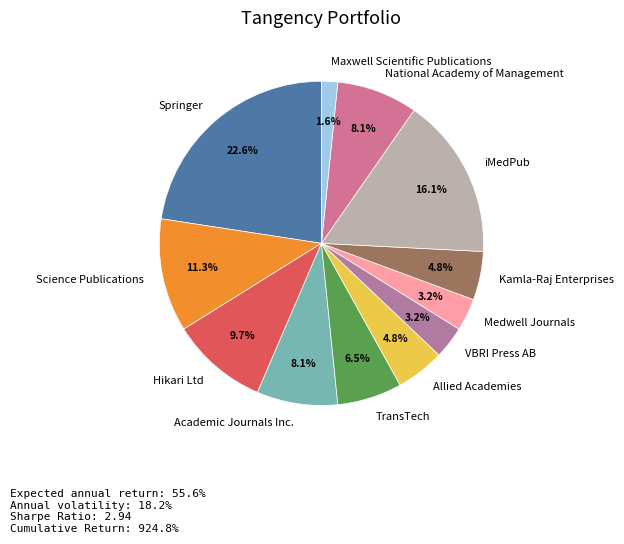

Is it true that VBRI Press AB is 13% of the pie?

False